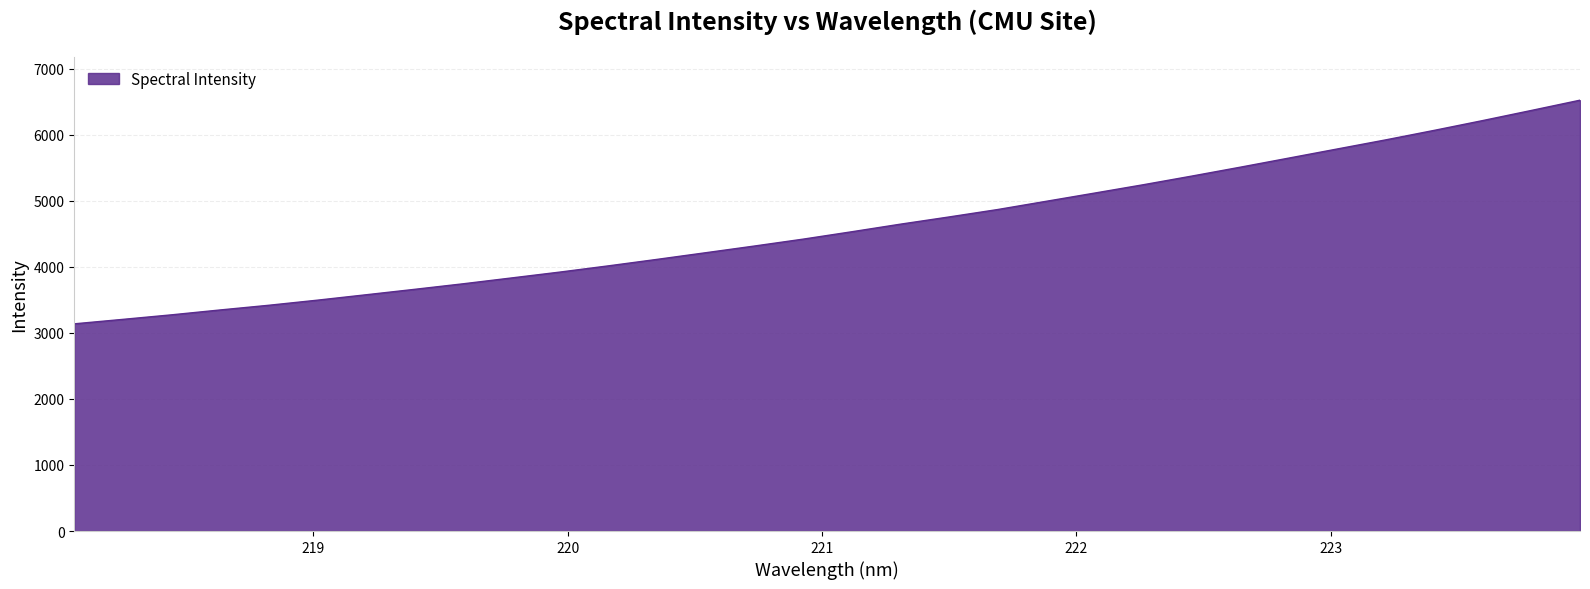

What is the difference between the maximum and minimum values?

3386.0